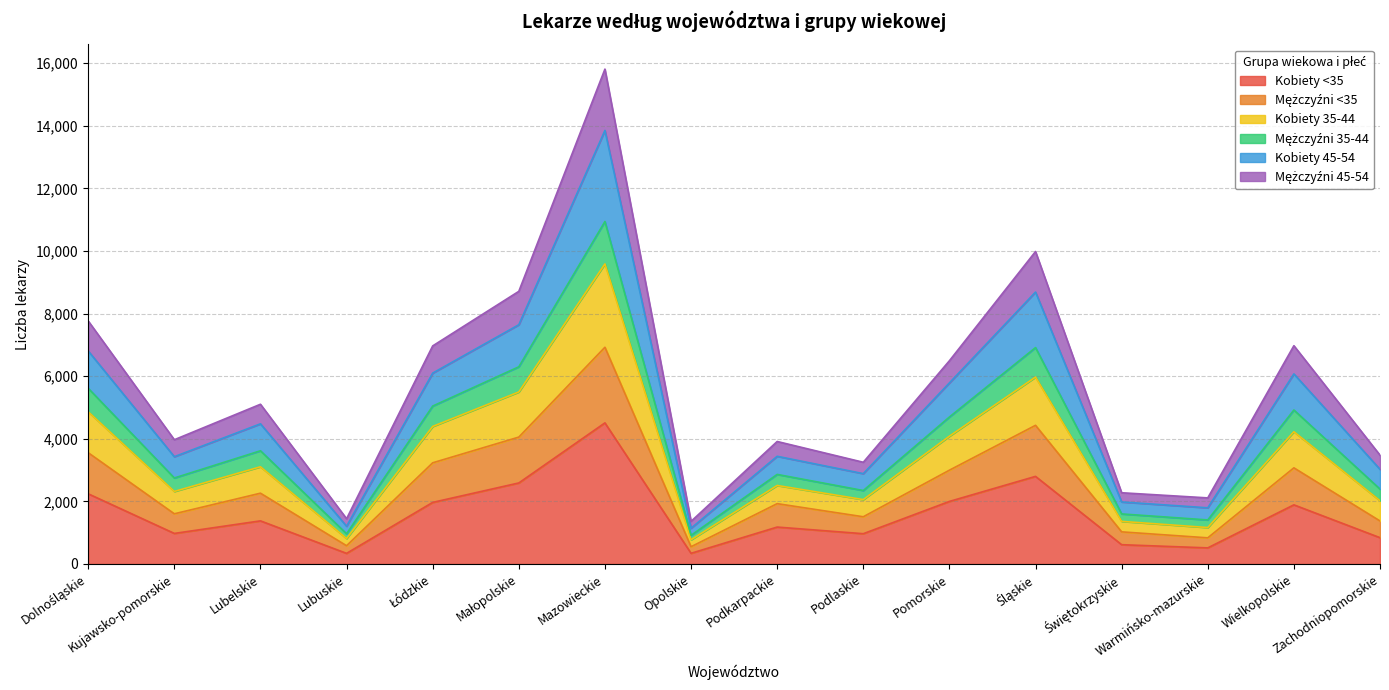

What is the label of the 4th point from the right?

Świętokrzyskie